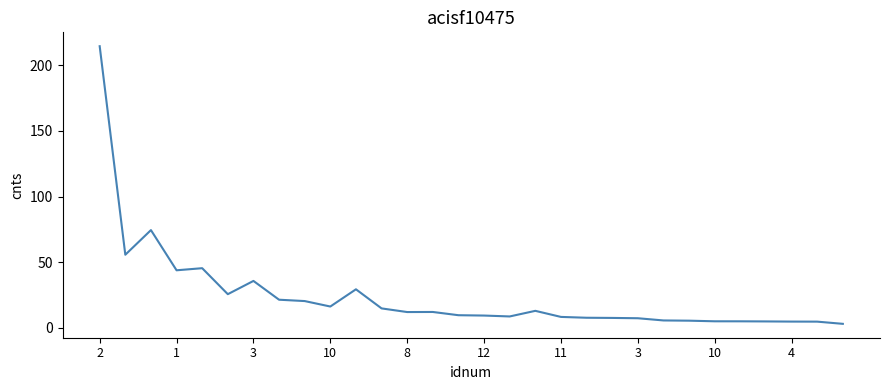

True or false: the data has more than 2 interior local peaks.

True